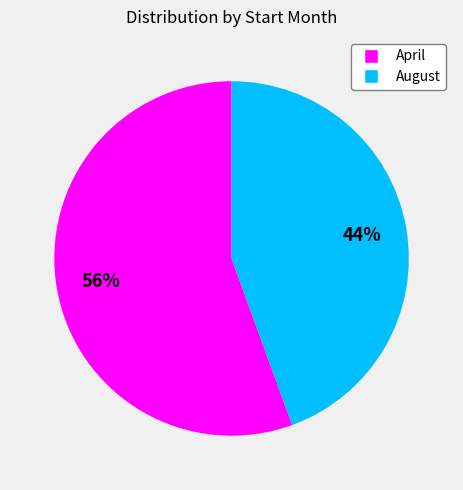

Is there a majority slice in this chart?

Yes